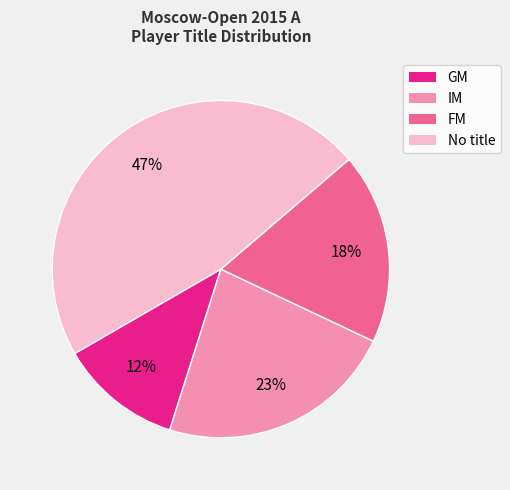

The FM slice represents 25% of the pie. True or false?

False